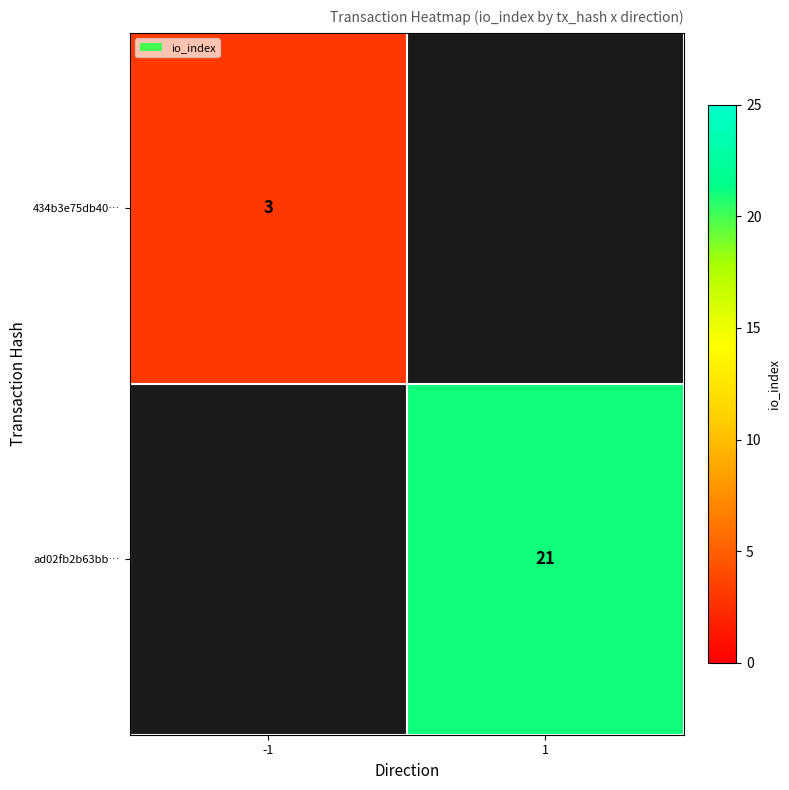

The value of 434b3e75db40… at -1 is 2.1. True or false?

False